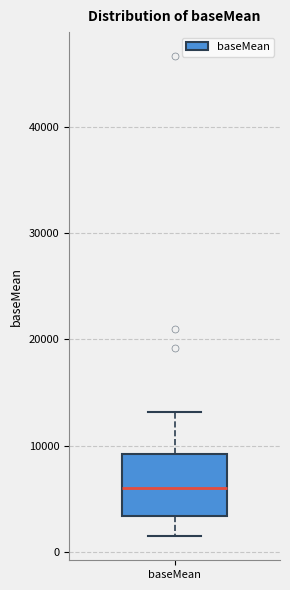

Transcribe this box plot: give where the median line is, the range the box spans, and where the two whiskers end, as read against the y-axis. The values are not printed on the chart, so give them approximately, as read against the axis.

median 6000, box 3000 to 9000, whiskers 1000 to 13000